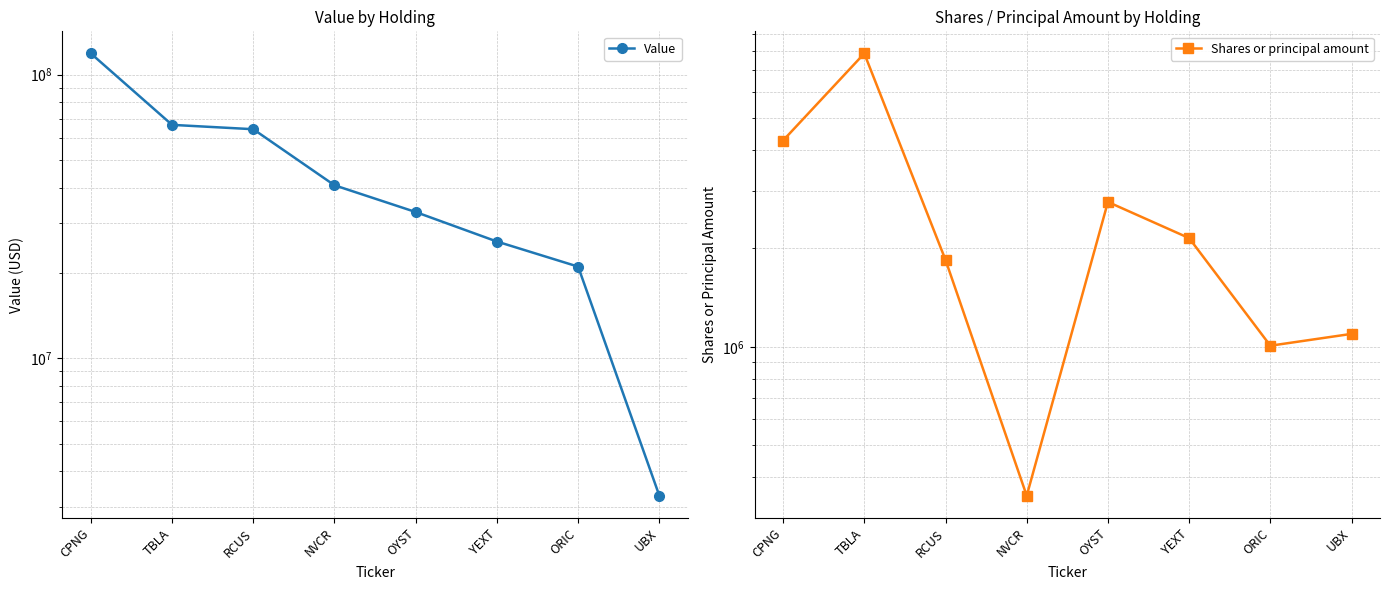

Does the chart have visible grid lines?

Yes